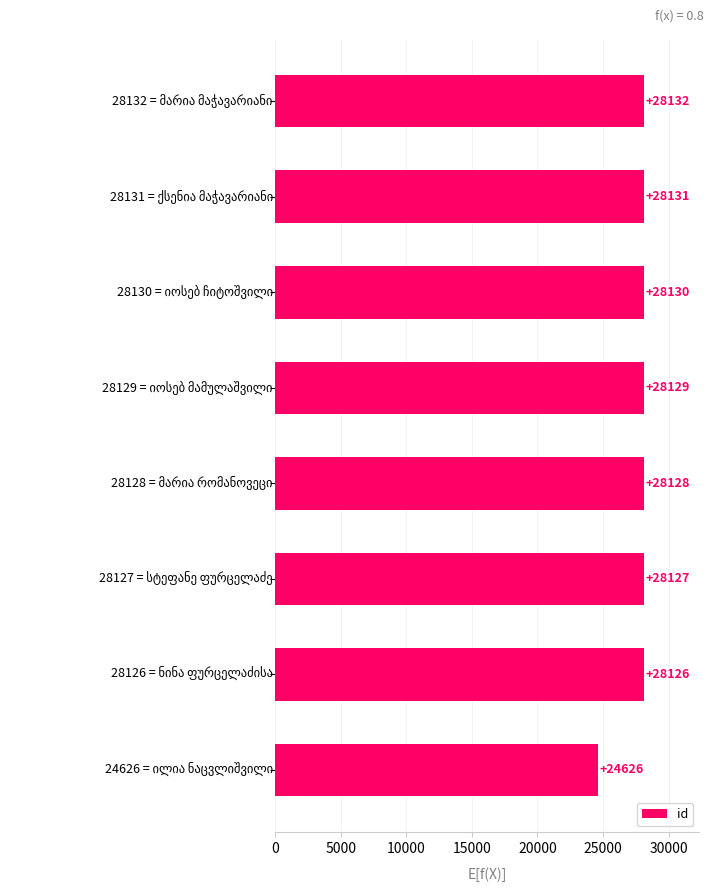

What is the average value?

27691